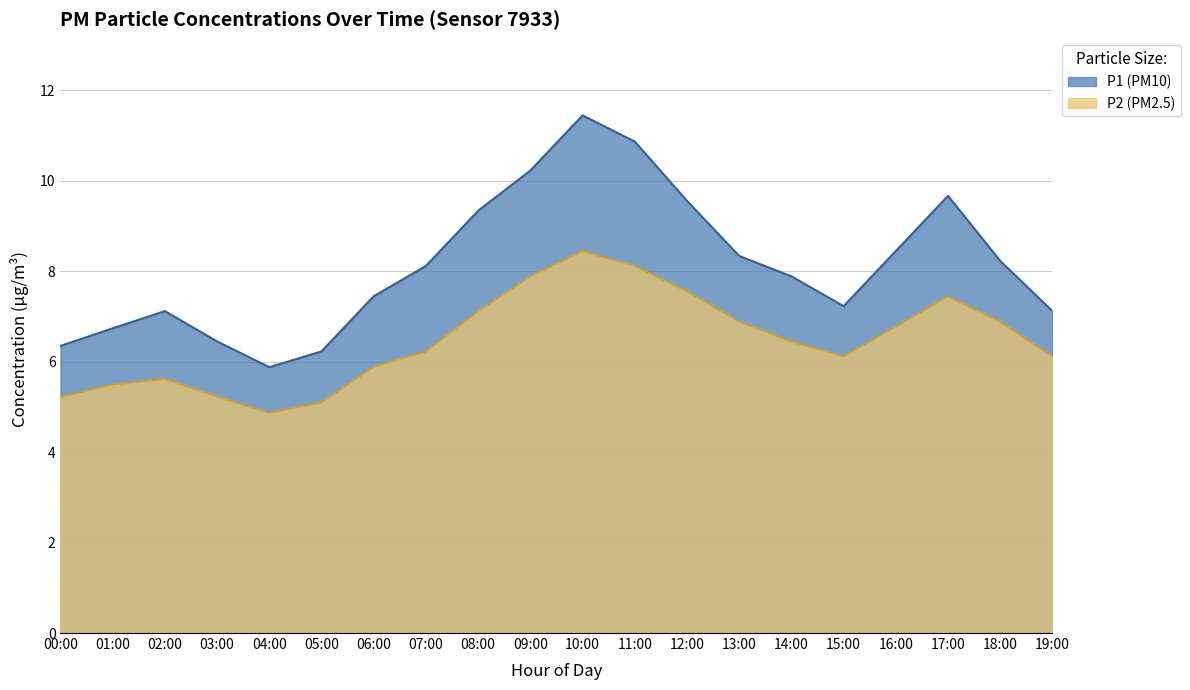

Which series has the largest total across all categories?

P1